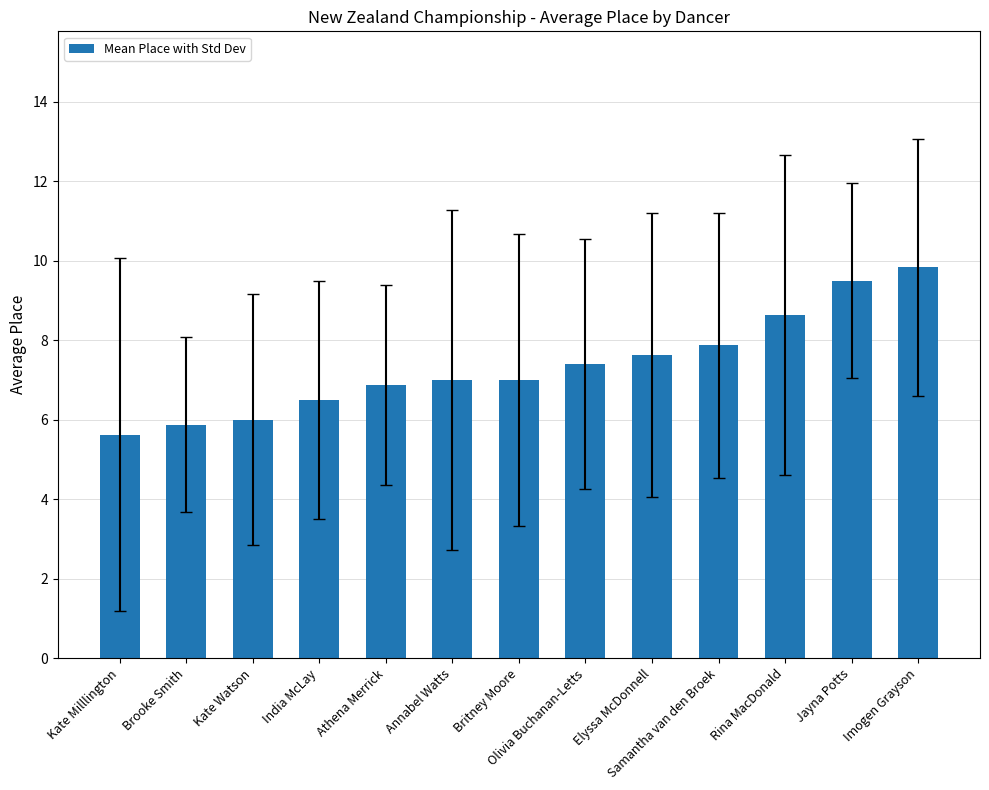

What is the sum of all values?

95.7